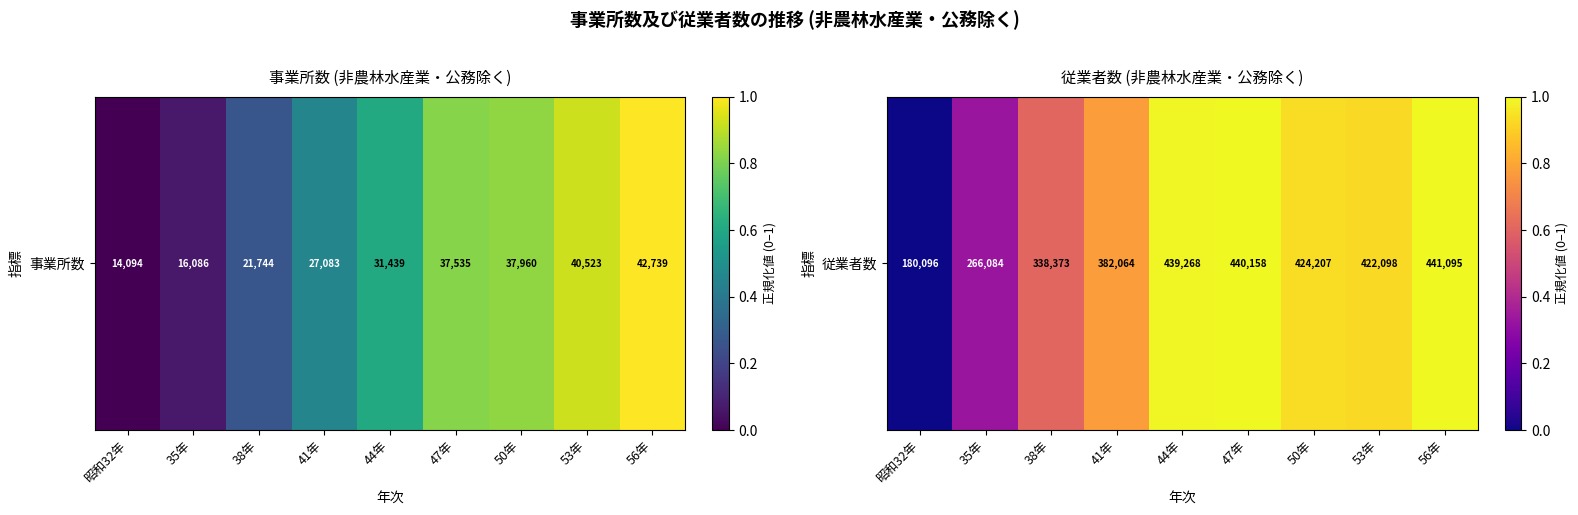

At which label is the value closest to 0?

昭和32年